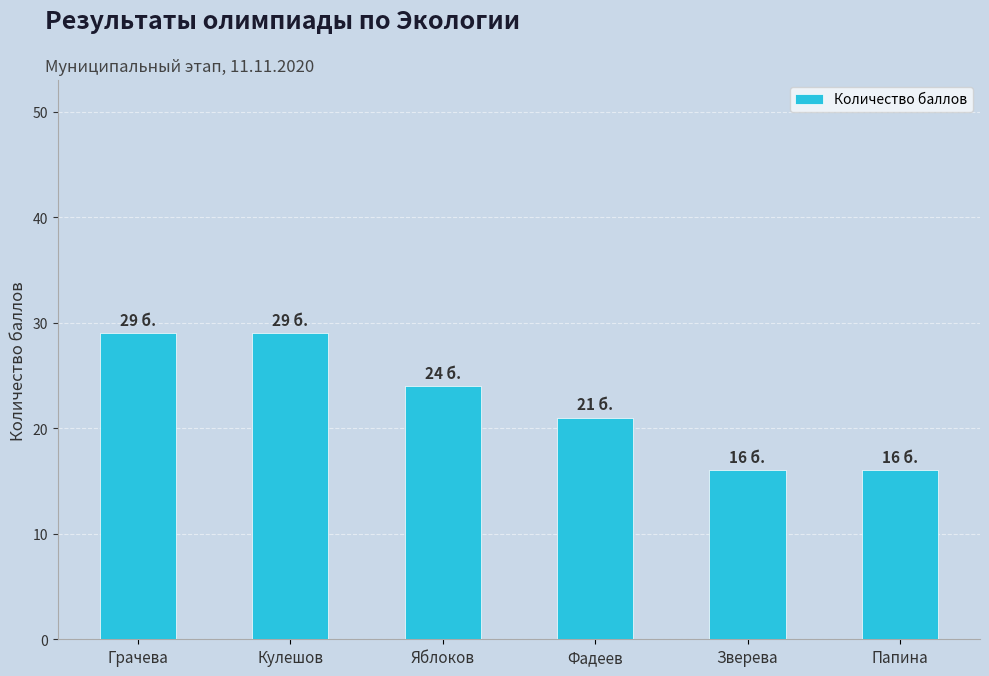

What is the approximate value at Фадеев?

21